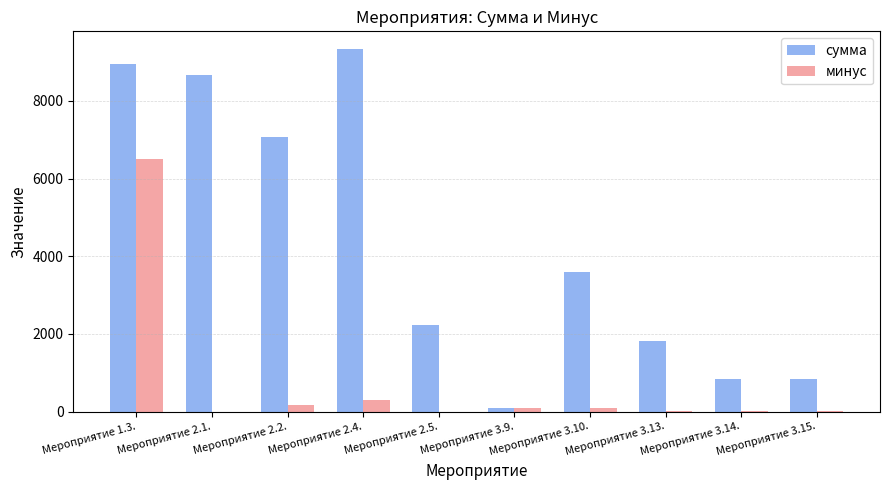

Which series has the largest range (max minus min)?

сумма